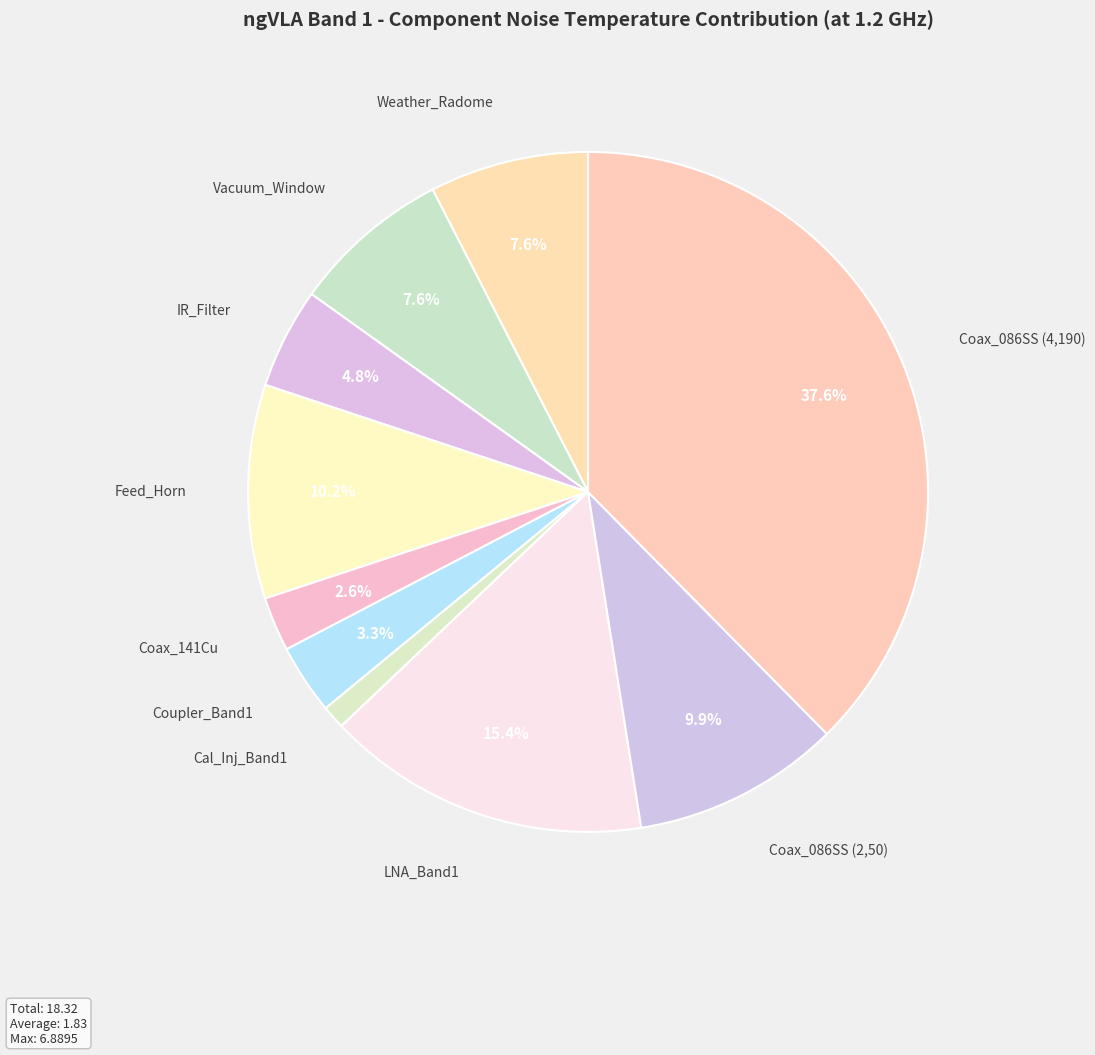

Which category has the smallest portion of the pie?

Cal_Inj_Band1